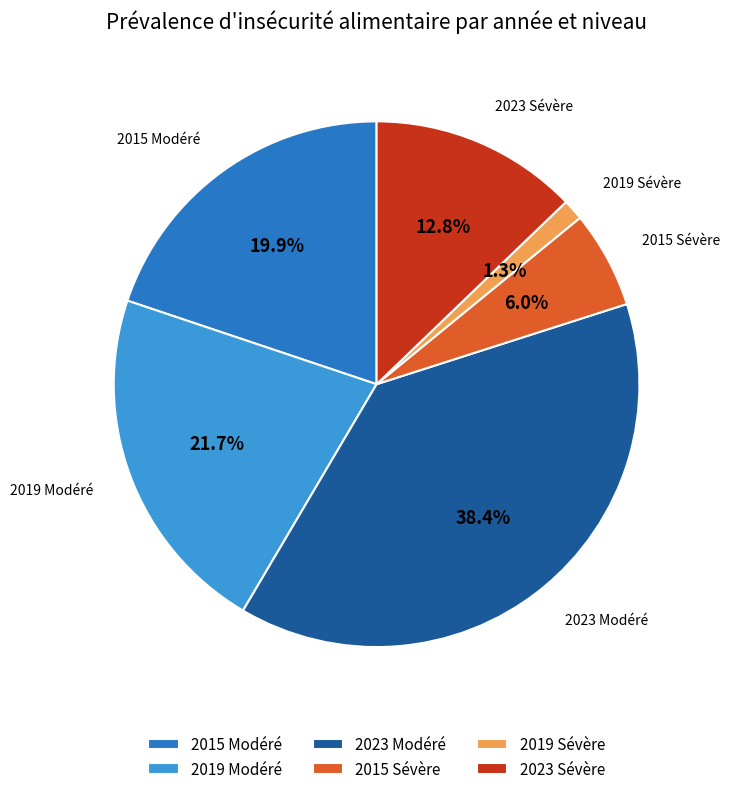

What is the largest slice in the pie chart?

2023 Modéré